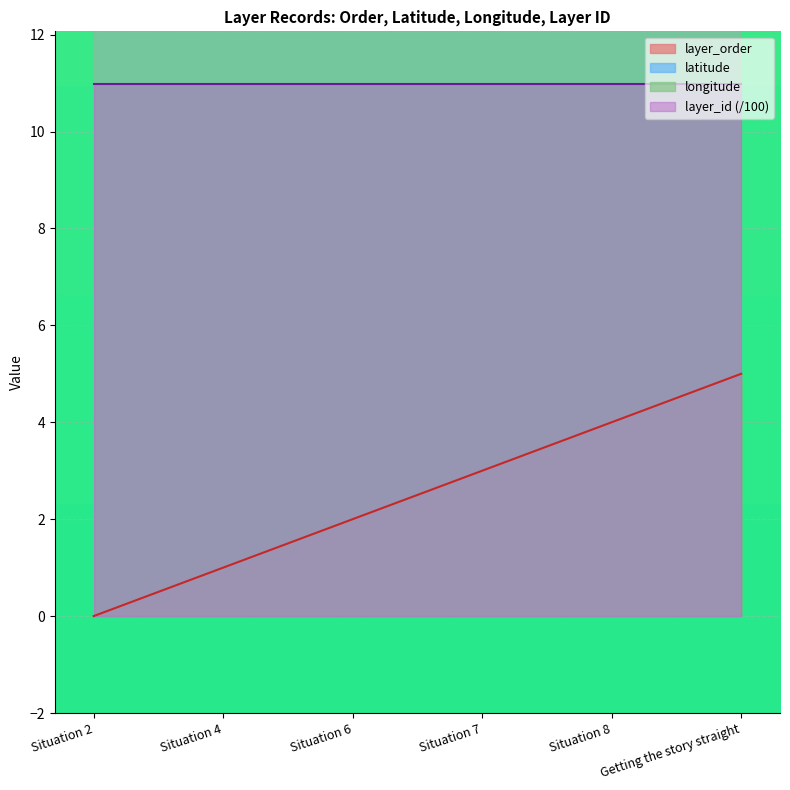

At how many categories does at least one series exceed 43?

6